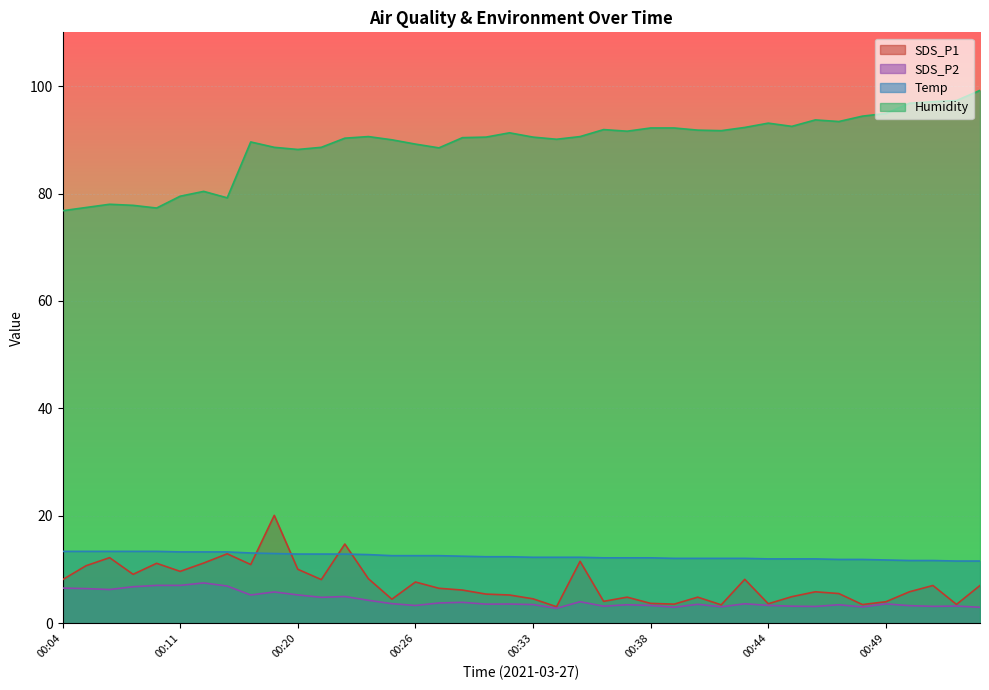

Reading left to right, list all the values displayed in this chart.

SDS_P1: 8.1	10.7	12.2	9.1	11.2	9.7	11.2	12.9	10.9	20.1	10.1	8.2	14.8	8.3	4.5	7.7	6.5	6.2	5.5	5.3	4.6	3.1	11.6	4.1	4.9	3.7	3.6	4.9	3.5	8.2	3.6	5.0	5.9	5.5	3.5	4.0	5.9	7.0	3.5	7.0
SDS_P2: 6.6	6.5	6.3	6.8	7.1	7.1	7.5	7.0	5.3	5.8	5.3	4.8	5.0	4.3	3.7	3.3	3.8	3.9	3.6	3.6	3.5	2.8	4.0	3.2	3.5	3.3	3.0	3.5	3.1	3.6	3.4	3.2	3.1	3.5	3.0	3.6	3.3	3.2	3.2	3.0
Temp: 13.4	13.4	13.4	13.4	13.4	13.3	13.3	13.3	13.1	13.0	12.9	12.9	12.9	12.8	12.6	12.6	12.6	12.5	12.4	12.4	12.3	12.3	12.3	12.2	12.2	12.2	12.1	12.1	12.1	12.1	12.0	12.0	12.0	11.9	11.9	11.8	11.7	11.7	11.6	11.6
Humidity: 76.8	77.4	78.0	77.8	77.3	79.5	80.4	79.2	89.6	88.6	88.2	88.6	90.3	90.6	90.0	89.2	88.5	90.4	90.5	91.3	90.5	90.1	90.6	91.9	91.6	92.2	92.2	91.8	91.7	92.3	93.1	92.5	93.7	93.4	94.4	94.9	96.8	97.1	97.3	99.2